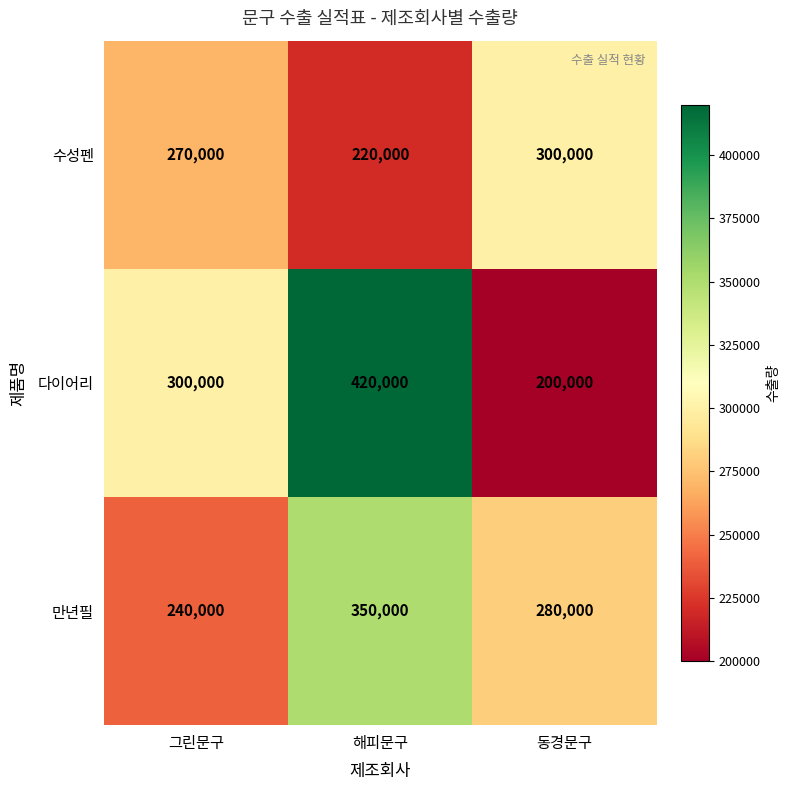

Where does the 만년필 series first go above 280000?

해피문구